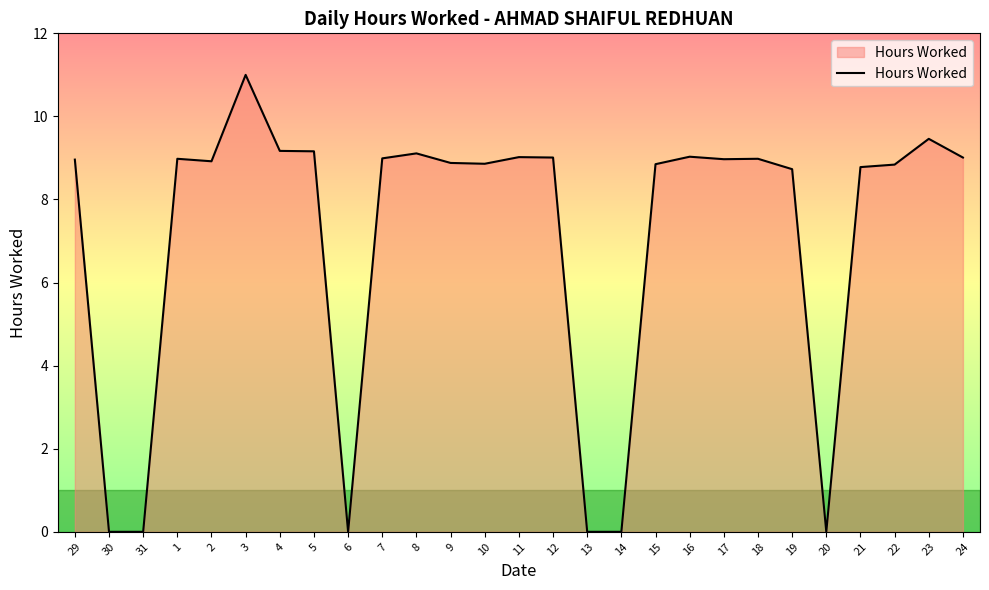

Count the number of values greater than 8.

21